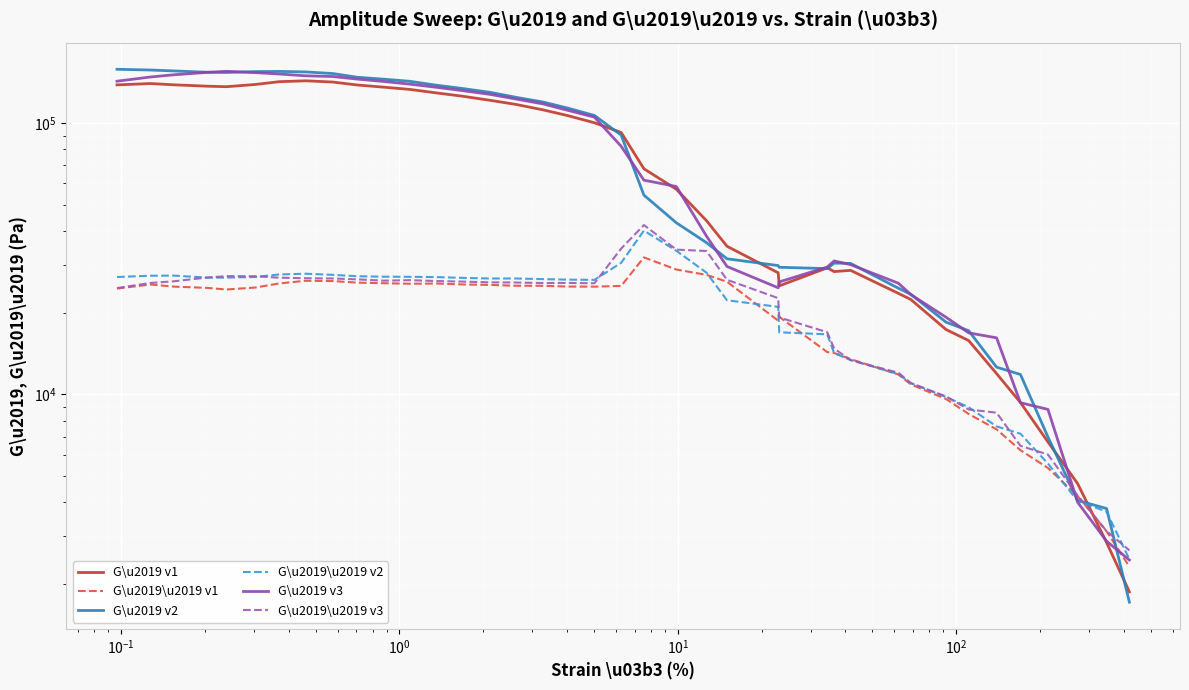

The G\u2019 v3 series shows 37384 at 25. True or false?

False